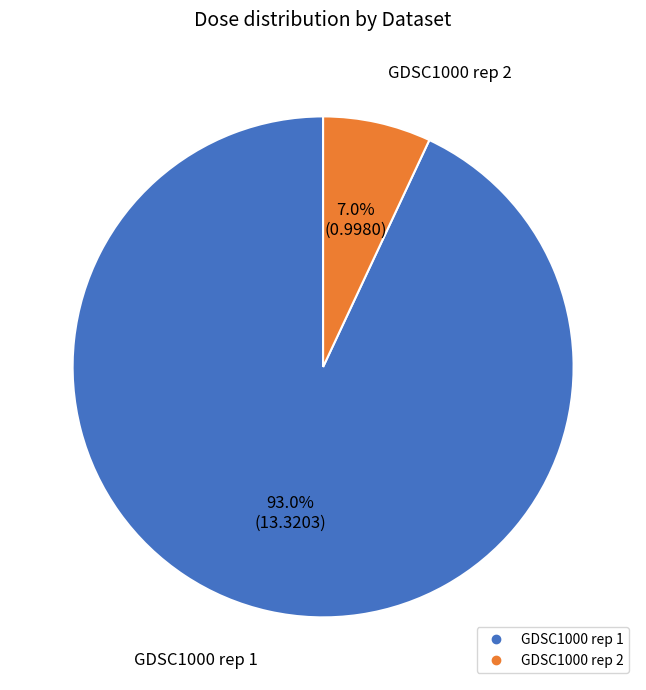

Is there a majority slice in this chart?

Yes